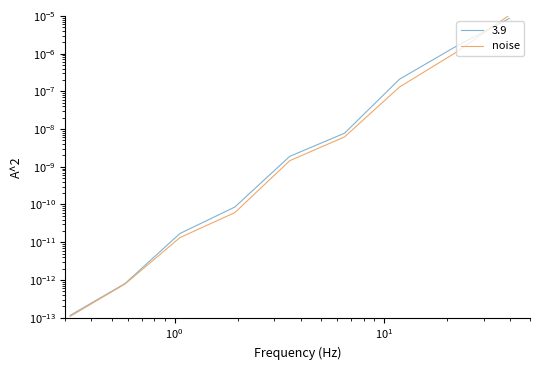

How many lines are shown in the chart?

1